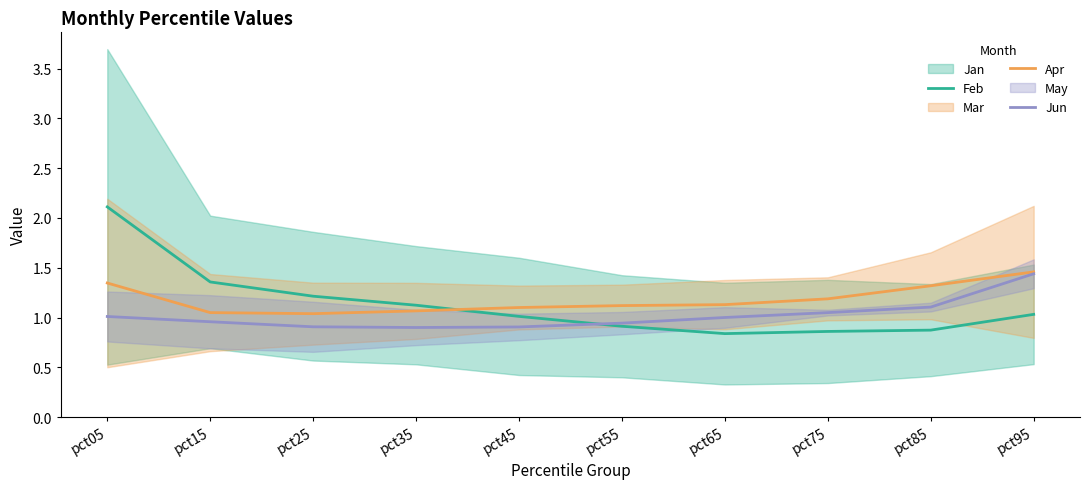

What is the sum of the Apr values at pct75 and pct05?

2.5